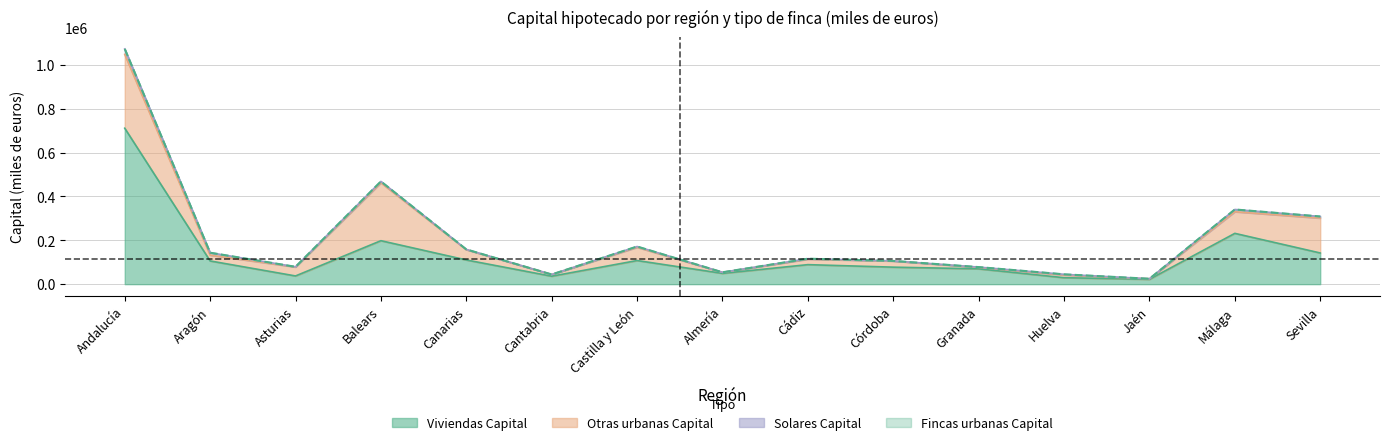

What position from the right is Asturias?

13